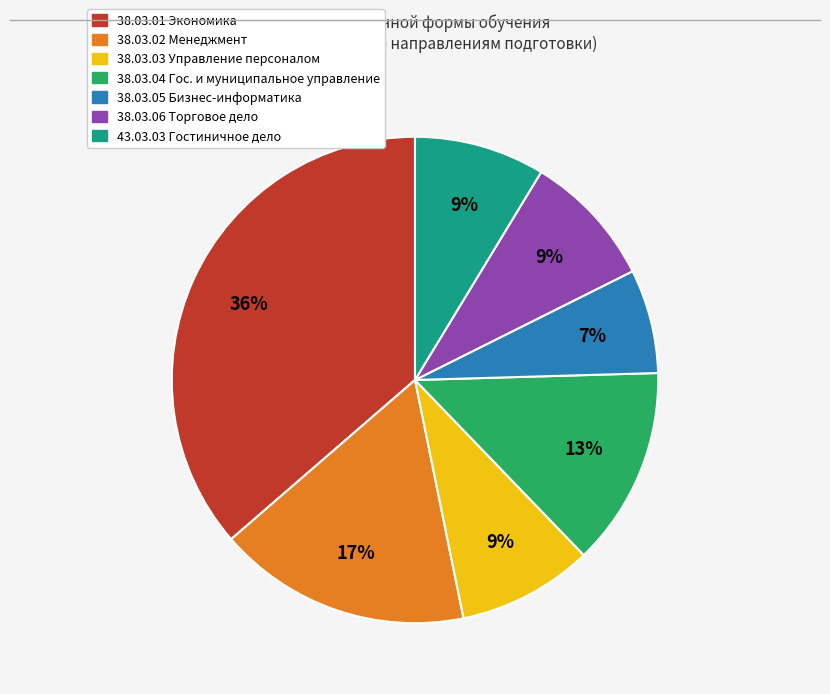

How many slices are in this pie chart?

7